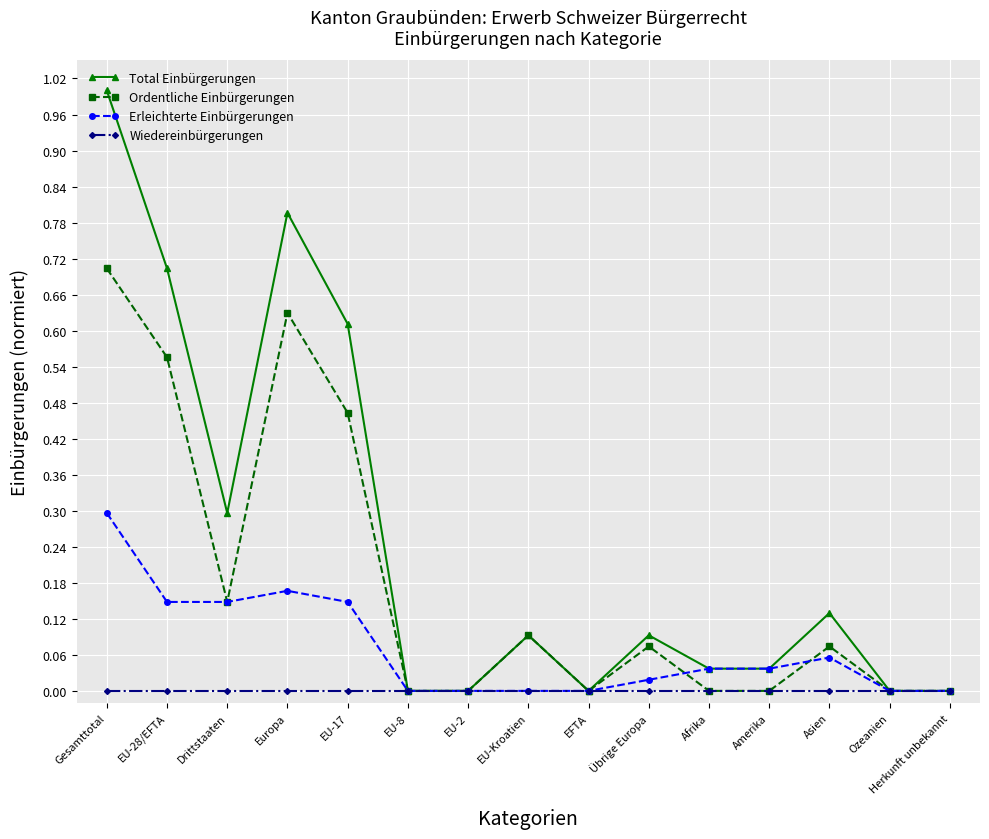

The value of Wiedereinbürgerungen at Afrika is 0.0. True or false?

True